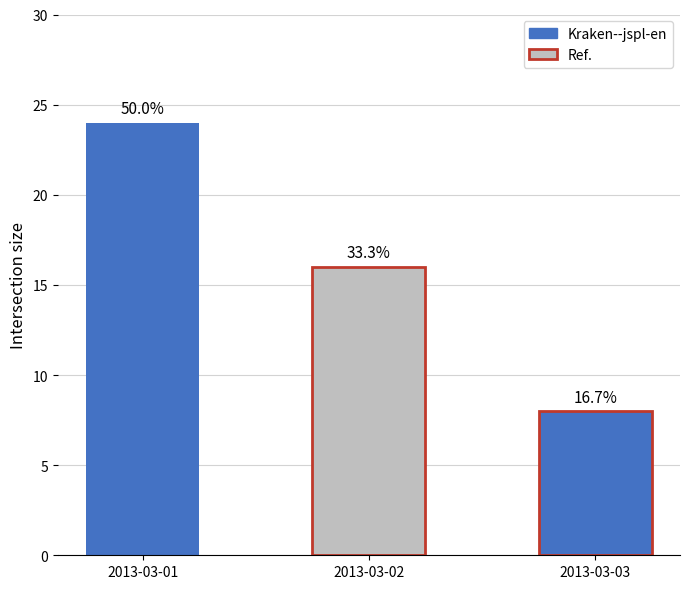

The value at 2013-03-02 is 16. True or false?

True